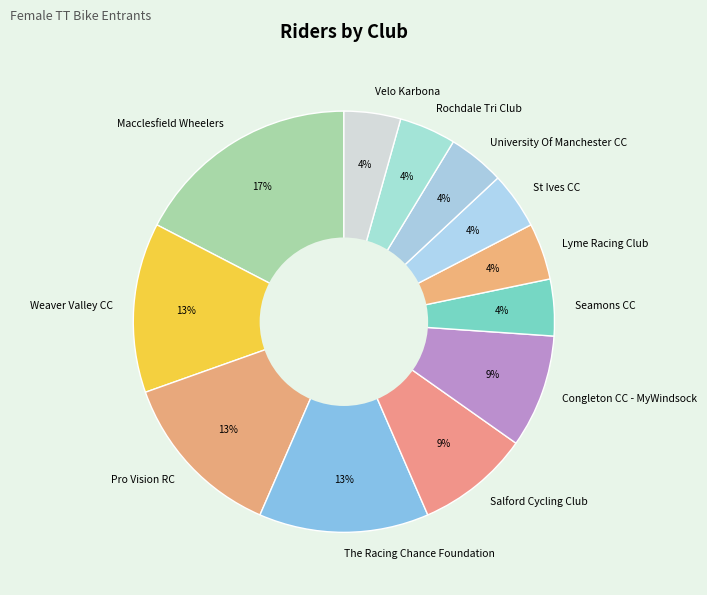

Approximately how many times larger is the value at St Ives CC compared to Lyme Racing Club?

1.0